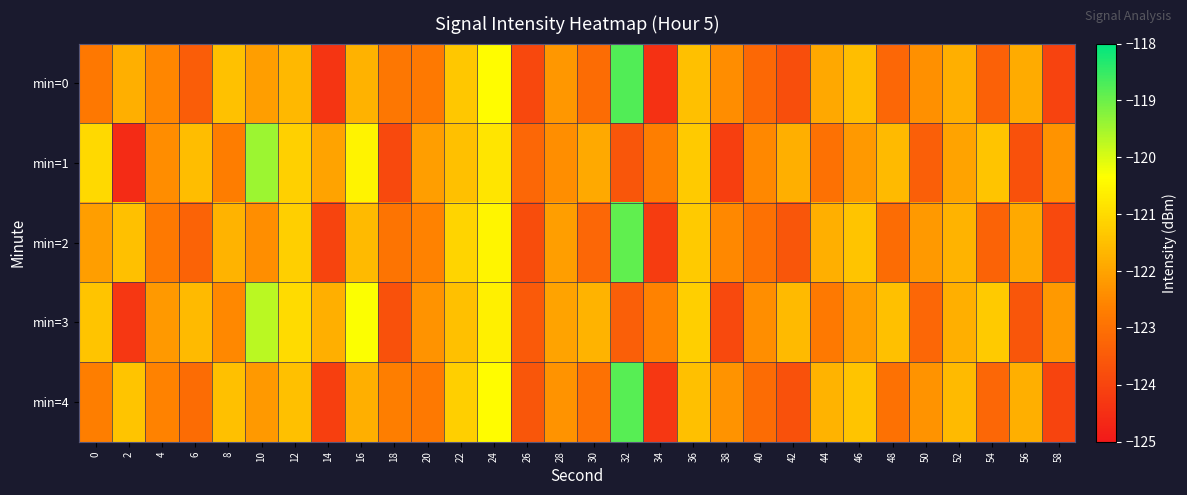

Reading left to right, transcribe all the data shown in this chart.

min=0: 0=-122.8	2=-121.8	4=-122.5	6=-123.4	8=-121.5	10=-122.1	12=-121.6	14=-124.4	16=-121.7	18=-122.9	20=-122.8	22=-121.3	24=-120.4	26=-123.9	28=-122.2	30=-123.1	32=-118.7	34=-124.4	36=-121.5	38=-122.4	40=-123.2	42=-123.8	44=-121.9	46=-121.5	48=-123.2	50=-122.4	52=-121.8	54=-123.4	56=-121.9	58=-124.0
min=1: 0=-121.0	2=-124.6	4=-122.4	6=-121.5	8=-122.7	10=-119.4	12=-121.2	14=-122.0	16=-120.6	18=-123.9	20=-122.1	22=-121.5	24=-120.8	26=-123.2	28=-122.4	30=-121.9	32=-123.6	34=-122.7	36=-121.3	38=-124.1	40=-122.5	42=-121.8	44=-123.0	46=-122.2	48=-121.6	50=-123.4	52=-122.0	54=-121.4	56=-123.7	58=-122.3
min=2: 0=-122.1	2=-121.5	4=-122.8	6=-123.3	8=-121.7	10=-122.4	12=-121.2	14=-124.0	16=-121.6	18=-122.9	20=-122.6	22=-121.1	24=-120.5	26=-123.8	28=-122.1	30=-123.2	32=-118.9	34=-124.2	36=-121.3	38=-122.5	40=-123.0	42=-123.6	44=-121.8	46=-121.4	48=-123.1	50=-122.2	52=-121.7	54=-123.3	56=-121.9	58=-123.9
min=3: 0=-121.4	2=-124.3	4=-122.2	6=-121.6	8=-122.5	10=-119.7	12=-121.0	14=-121.8	16=-120.3	18=-123.7	20=-122.3	22=-121.5	24=-120.6	26=-123.5	28=-122.0	30=-121.7	32=-123.4	34=-122.6	36=-121.2	38=-123.9	40=-122.4	42=-121.6	44=-122.8	46=-122.1	48=-121.5	50=-123.2	52=-121.8	54=-121.3	56=-123.6	58=-122.2
min=4: 0=-122.7	2=-121.4	4=-122.6	6=-123.1	8=-121.5	10=-122.2	12=-121.5	14=-124.1	16=-121.8	18=-122.7	20=-122.8	22=-121.2	24=-120.4	26=-123.6	28=-122.3	30=-123.0	32=-118.8	34=-124.3	36=-121.5	38=-122.3	40=-123.1	42=-123.7	44=-121.7	46=-121.4	48=-123.0	50=-122.3	52=-121.6	54=-123.2	56=-121.8	58=-124.0